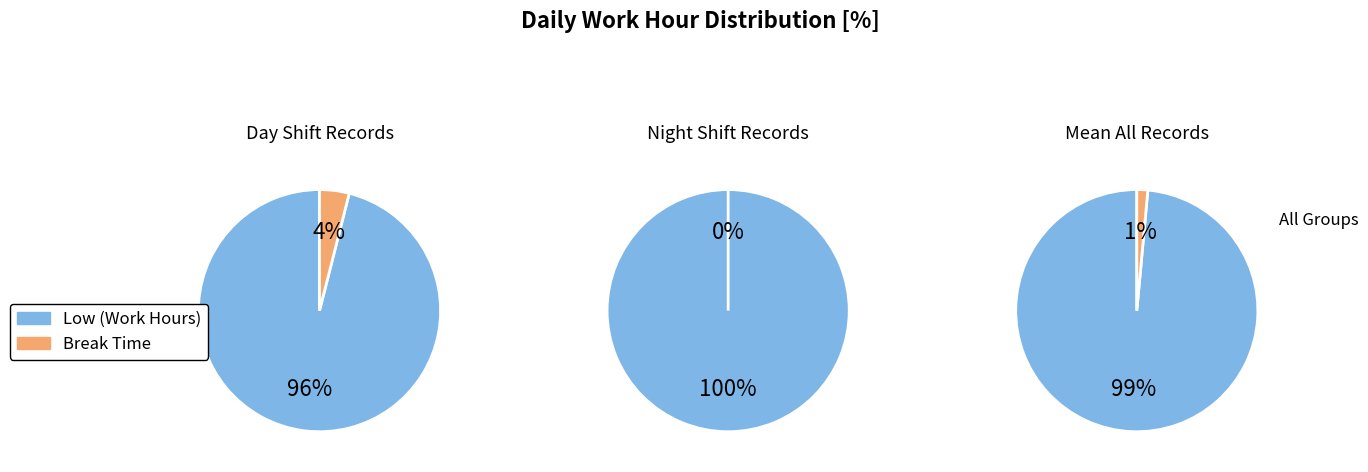

True or false: 5 accounts for 0% of the total.

True